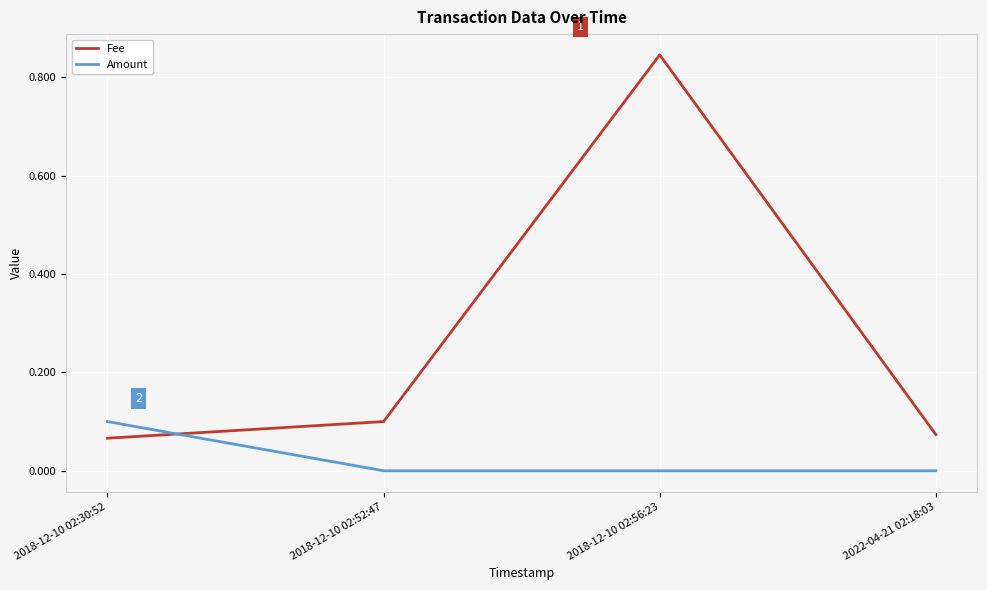

Is this an area chart (filled region under the line)?

No